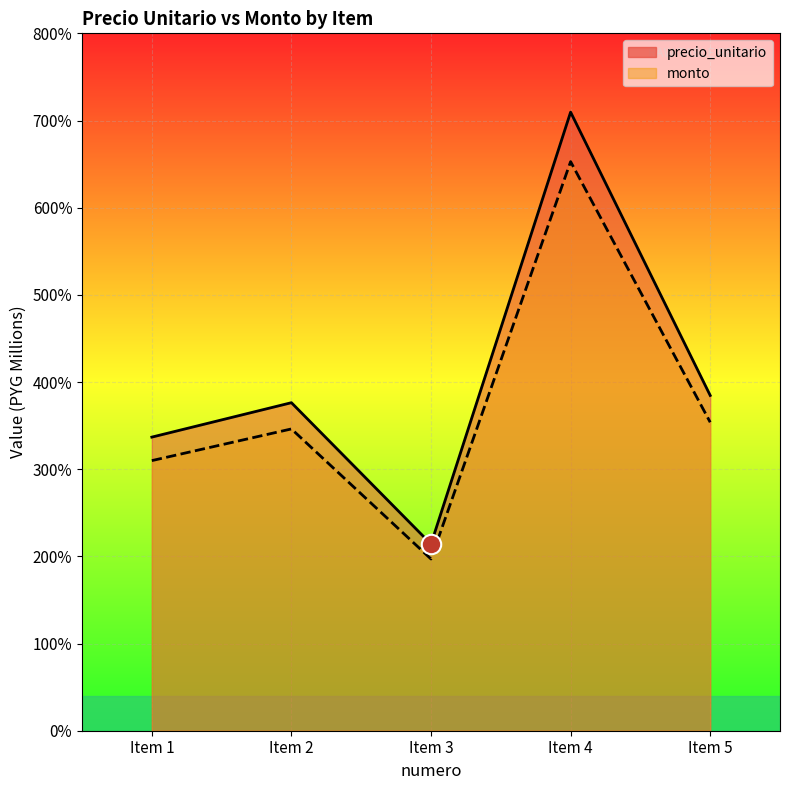

What is the total value across all series at Item 3?

4110720